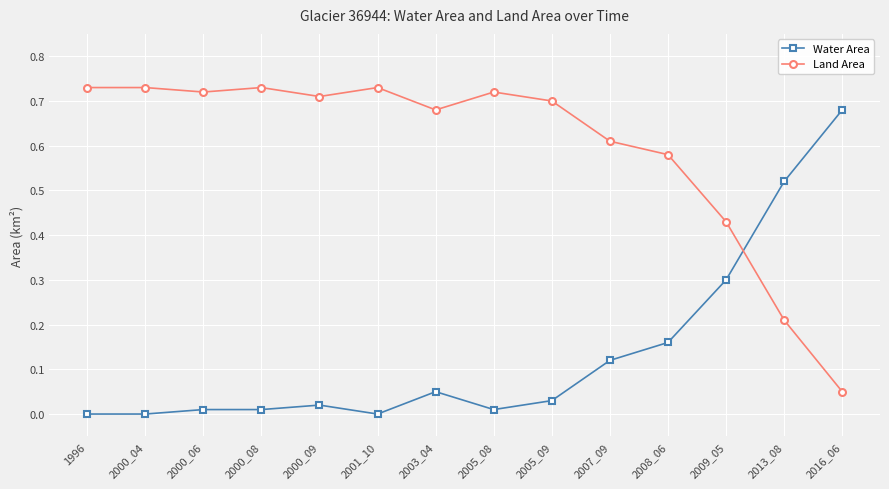

Is the value of Water Area at 2008_06 greater than the value of Land Area at 2009_05?

No